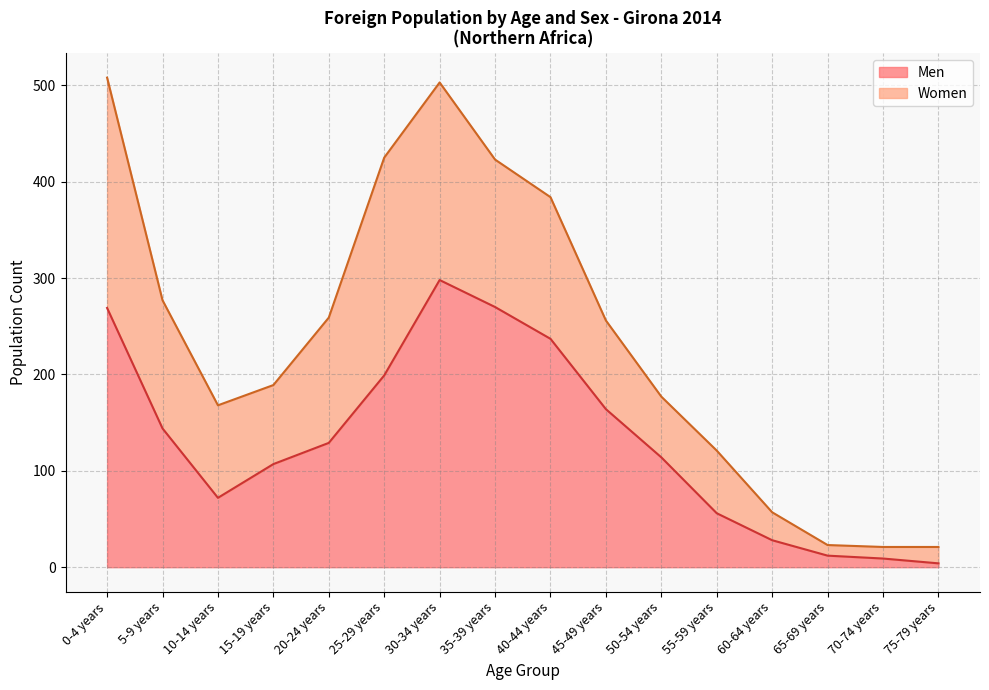

What is the label of the 9th point from the right?

35-39 years